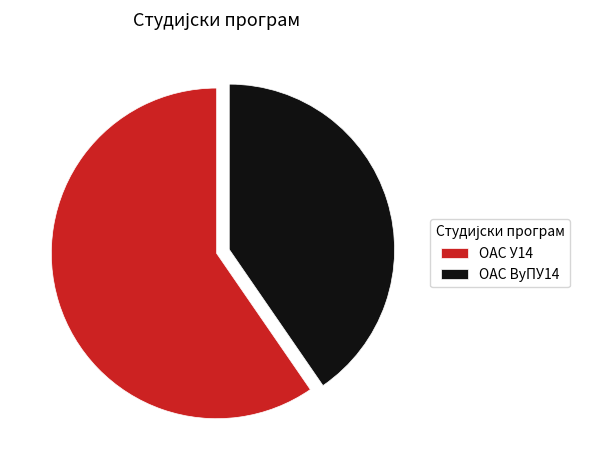

Do ОАС ВуПУ14 and ОАС У14 together represent more than half of the pie?

Yes